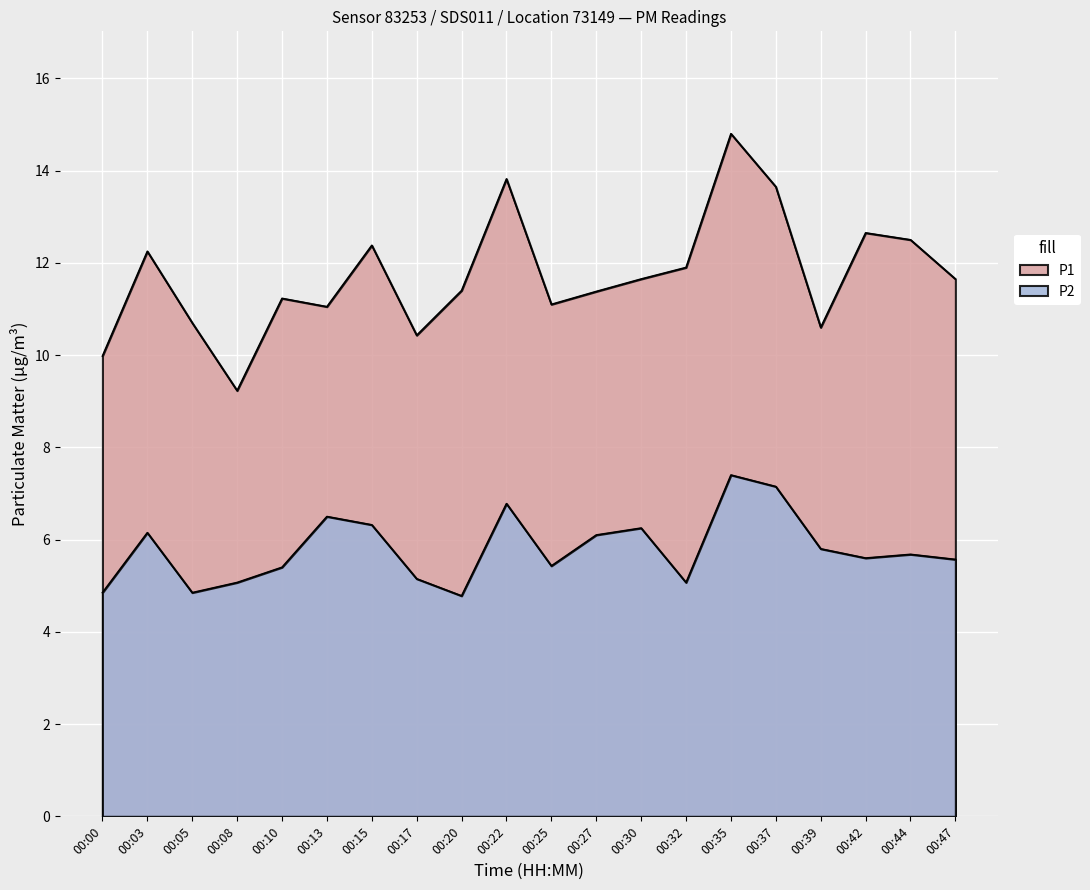

Where is the first local minimum for P2?

00:05